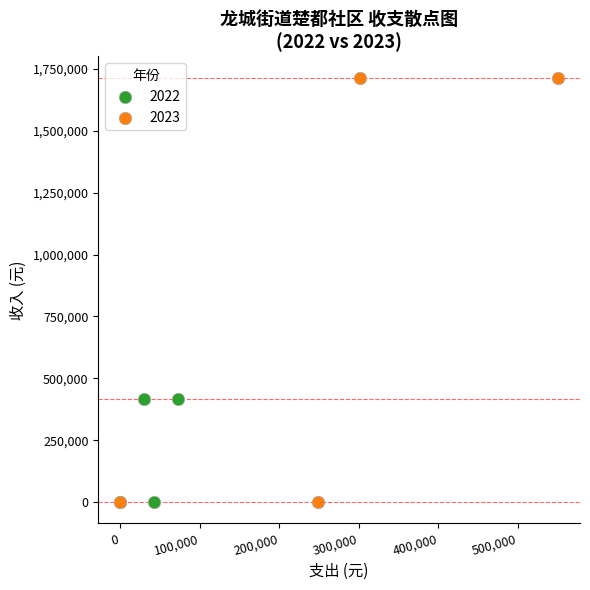

Which series contains the highest Y value?

2023